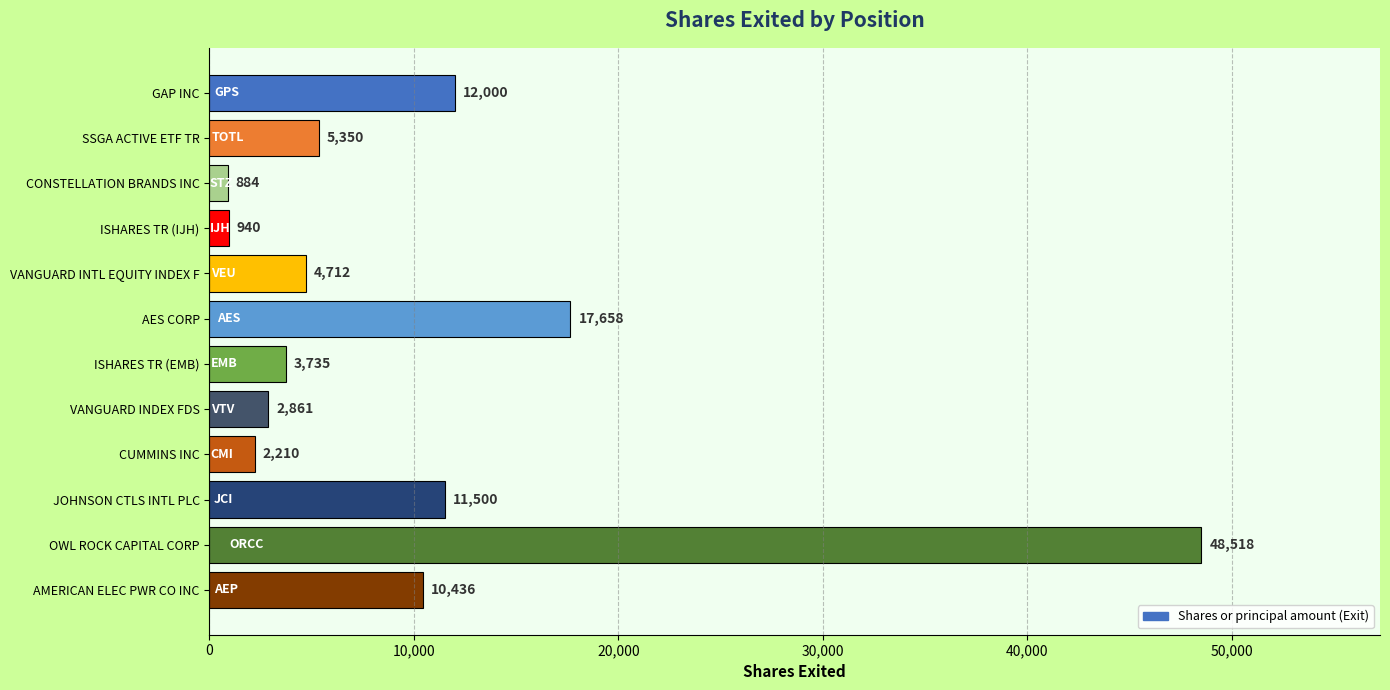

Rank the categories by value from highest to lowest.

OWL ROCK CAPITAL CORP, AES CORP, GAP INC, JOHNSON CTLS INTL PLC, AMERICAN ELEC PWR CO INC, SSGA ACTIVE ETF TR, VANGUARD INTL EQUITY INDEX F, ISHARES TR (EMB), VANGUARD INDEX FDS, CUMMINS INC, ISHARES TR (IJH), CONSTELLATION BRANDS INC